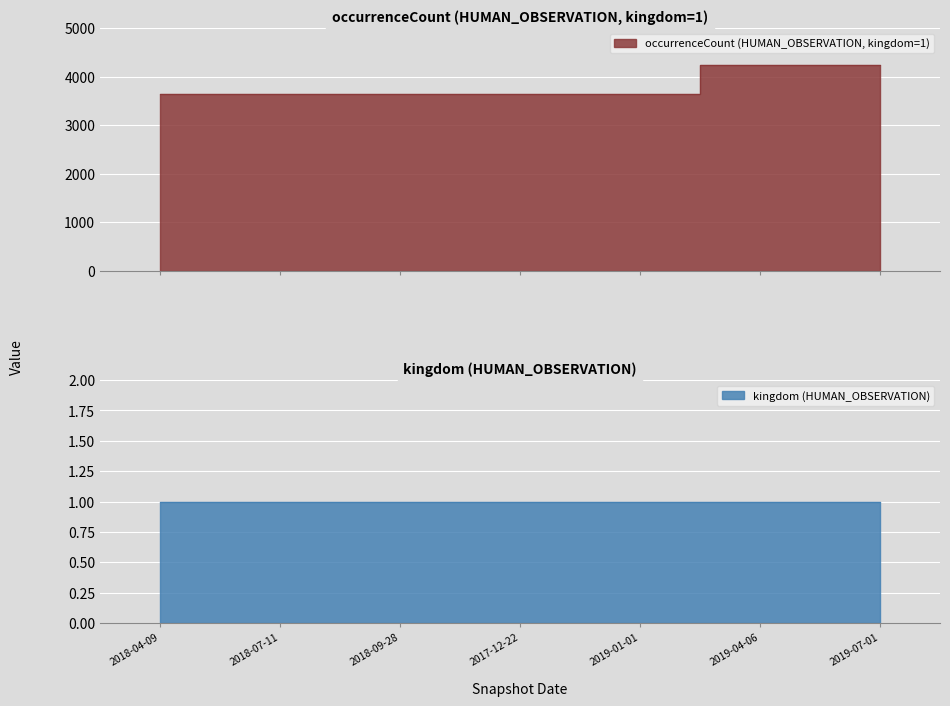

Reading left to right, extract all data points from this chart.

2018-04-09=3635	2018-07-11=3635	2018-09-28=3635	2017-12-22=3635	2019-01-01=3635	2019-04-06=4242	2019-07-01=4242